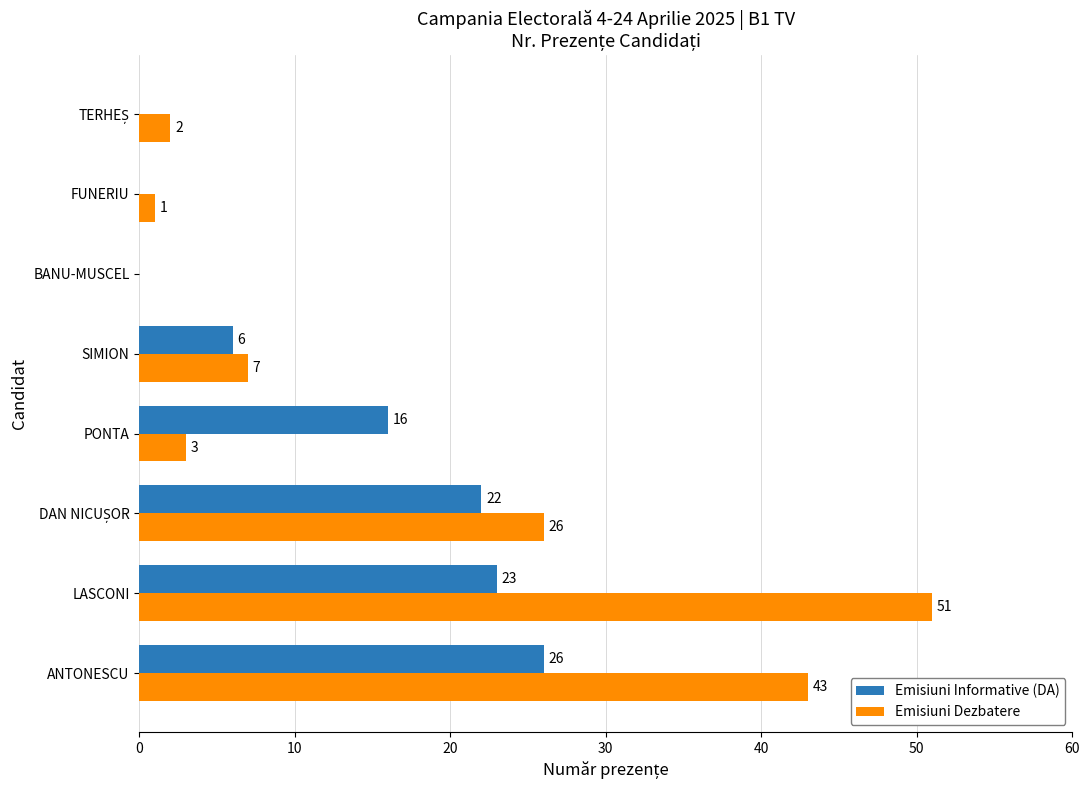

What is the sum of the Emisiuni Dezbatere values at BANU-MUSCEL and SIMION?

7